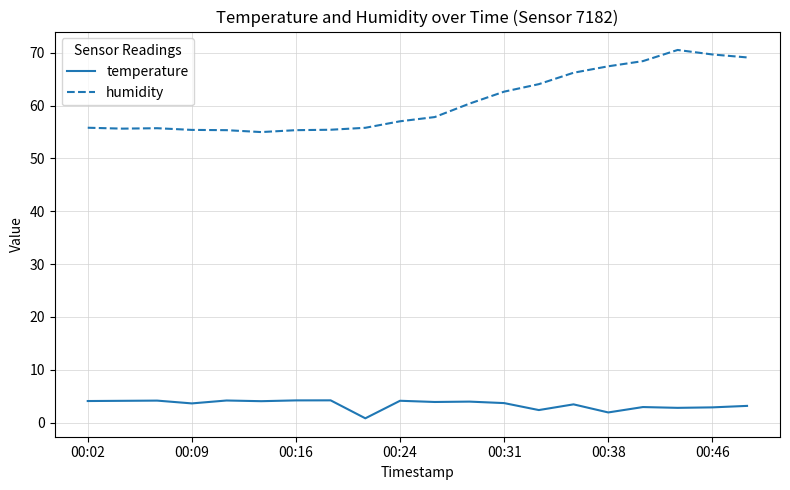

What are all the series names shown in the legend?

temperature, humidity